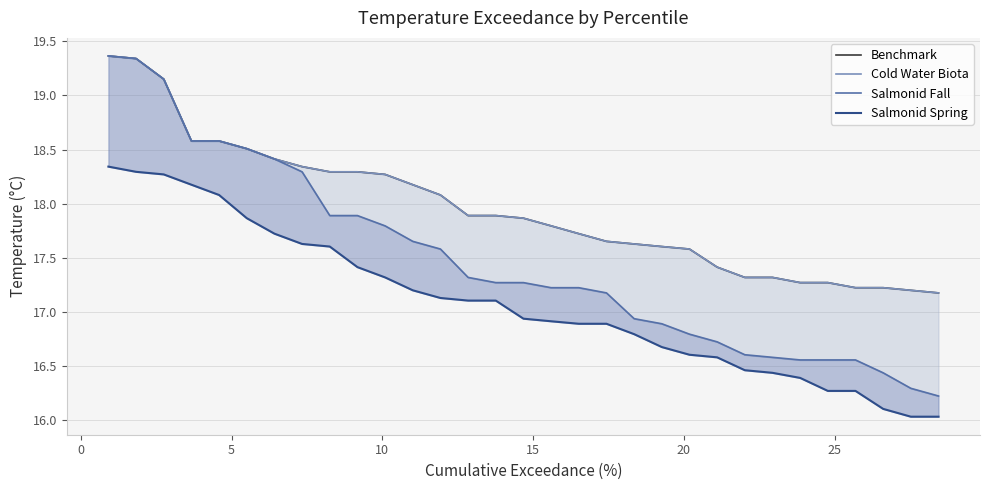

Reading left to right, transcribe all the data shown in this chart.

Benchmark: 19.4	19.3	19.2	18.6	18.6	18.5	18.4	18.3	18.3	18.3	18.3	18.2	18.1	17.9	17.9	17.9	17.8	17.7	17.7	17.6	17.6	17.6	17.4	17.3	17.3	17.3	17.3	17.2	17.2	17.2	17.2
Cold Water Biota: 19.4	19.3	19.2	18.6	18.6	18.5	18.4	18.3	18.3	18.3	18.3	18.2	18.1	17.9	17.9	17.9	17.8	17.7	17.7	17.6	17.6	17.6	17.4	17.3	17.3	17.3	17.3	17.2	17.2	17.2	17.2
Salmonid Fall: 19.4	19.3	19.2	18.6	18.6	18.5	18.4	18.3	17.9	17.9	17.8	17.7	17.6	17.3	17.3	17.3	17.2	17.2	17.2	16.9	16.9	16.8	16.7	16.6	16.6	16.6	16.6	16.6	16.4	16.3	16.2
Salmonid Spring: 18.3	18.3	18.3	18.2	18.1	17.9	17.7	17.6	17.6	17.4	17.3	17.2	17.1	17.1	17.1	16.9	16.9	16.9	16.9	16.8	16.7	16.6	16.6	16.5	16.4	16.4	16.3	16.3	16.1	16.0	16.0